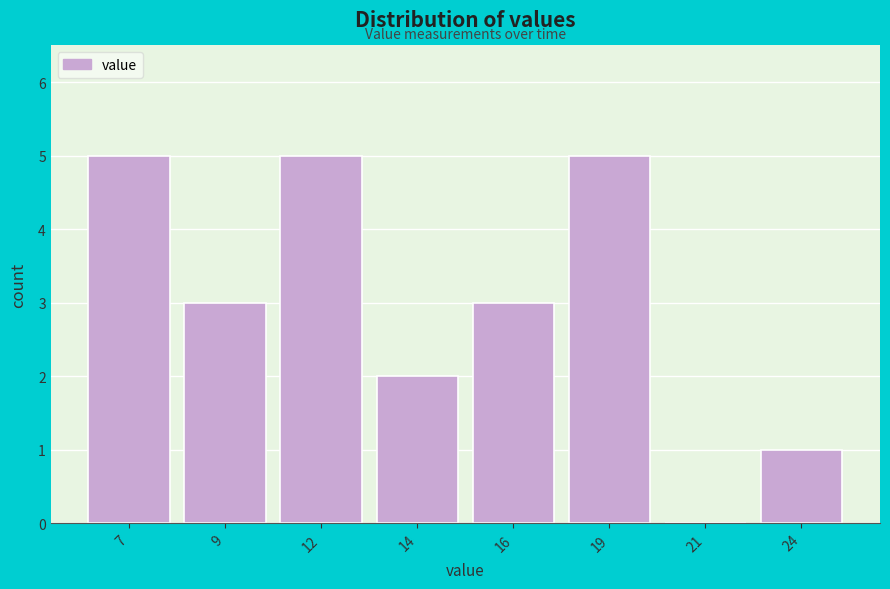

Reading left to right, list all the values displayed in this chart.

7=5	9=3	12=5	14=2	16=3	19=5	21=0	24=1